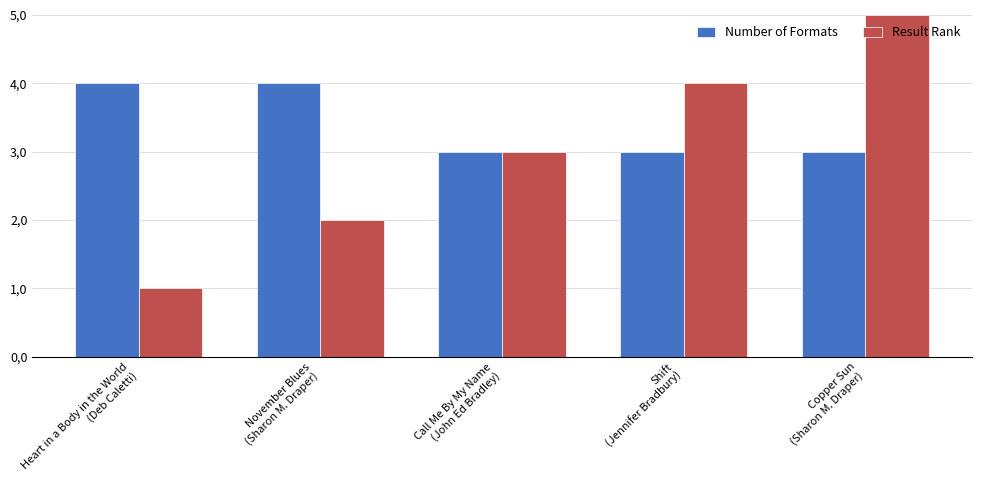

The value of Number of Formats at Heart in a Body in the World
(Deb Caletti) is 4. True or false?

True